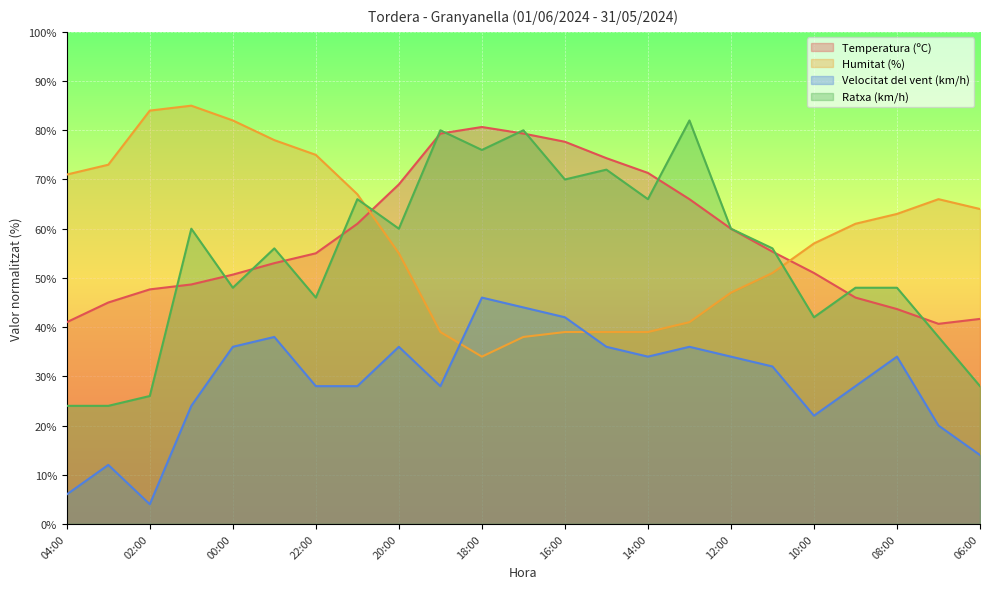

How many data points does each series have?

23